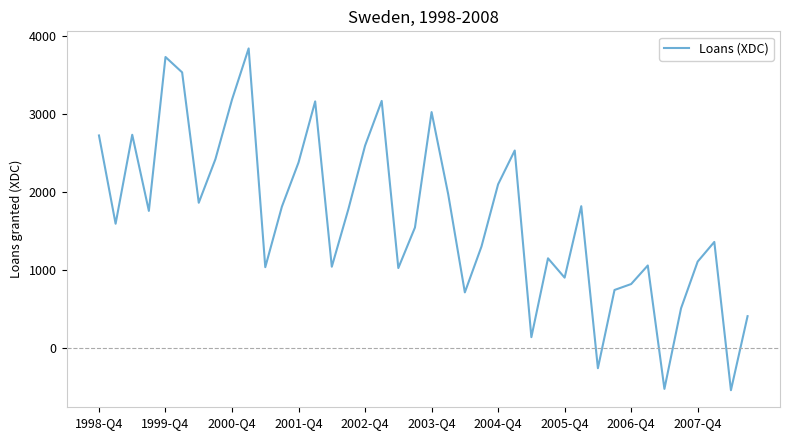

What is the difference between the maximum and minimum values?

4382